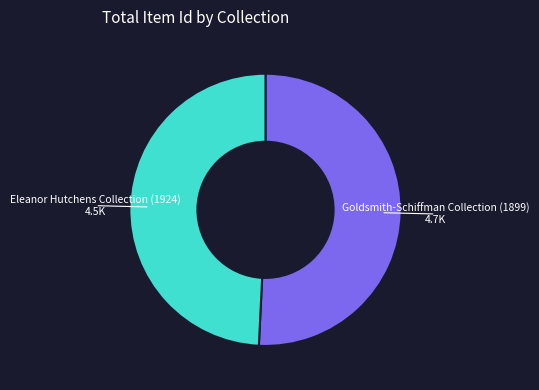

Does any single category account for the majority?

Yes